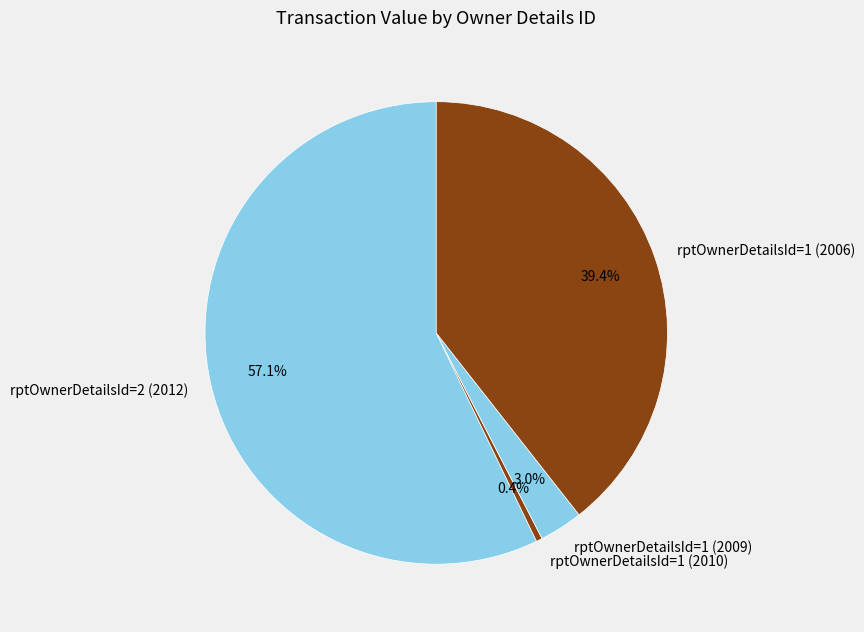

How much of the chart is everything except rptOwnerDetailsId=1 (2009)?

97.0%